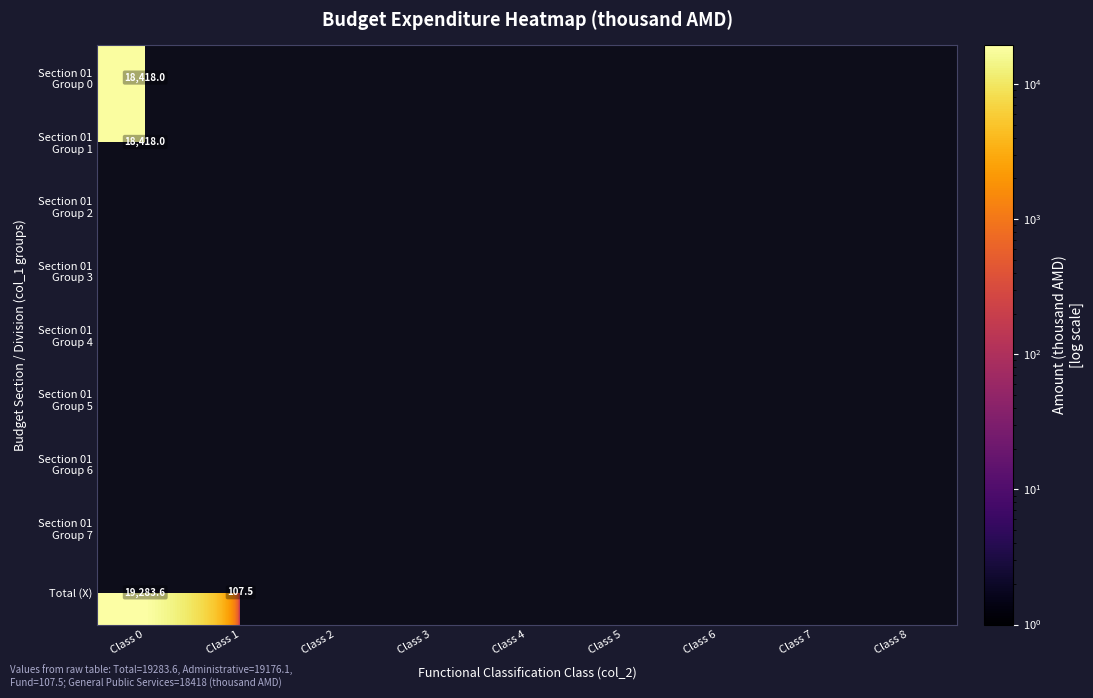

Between Class 8 and Class 3, which is larger?

Class 8